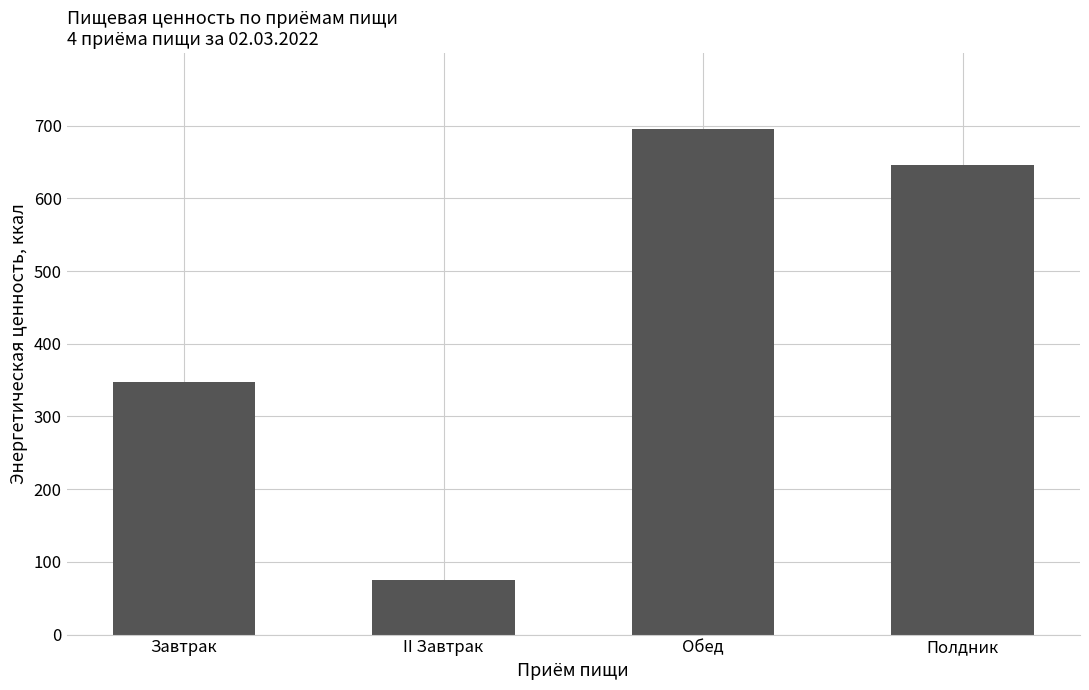

What is the value of the 4th bar from the left?

646.3